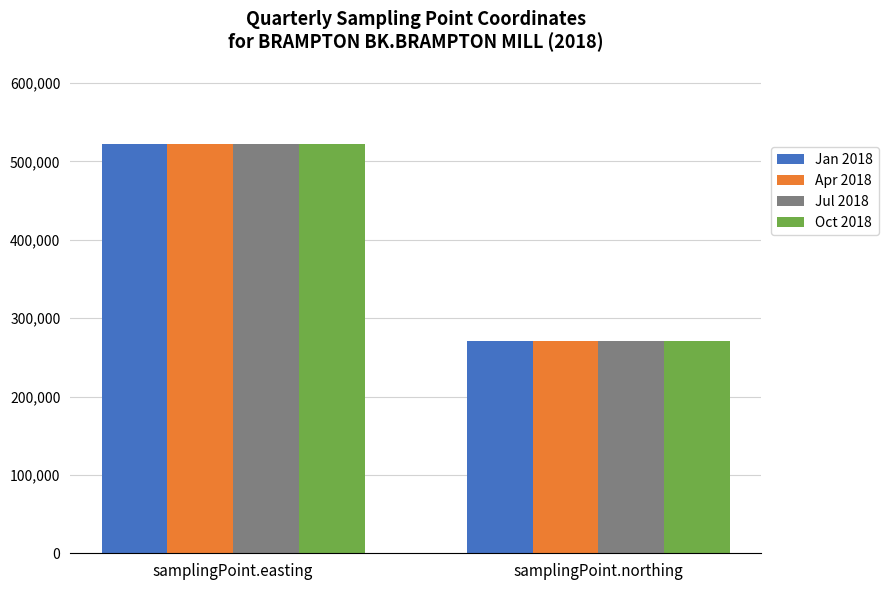

What is the total value across all series at samplingPoint.easting?

2089600